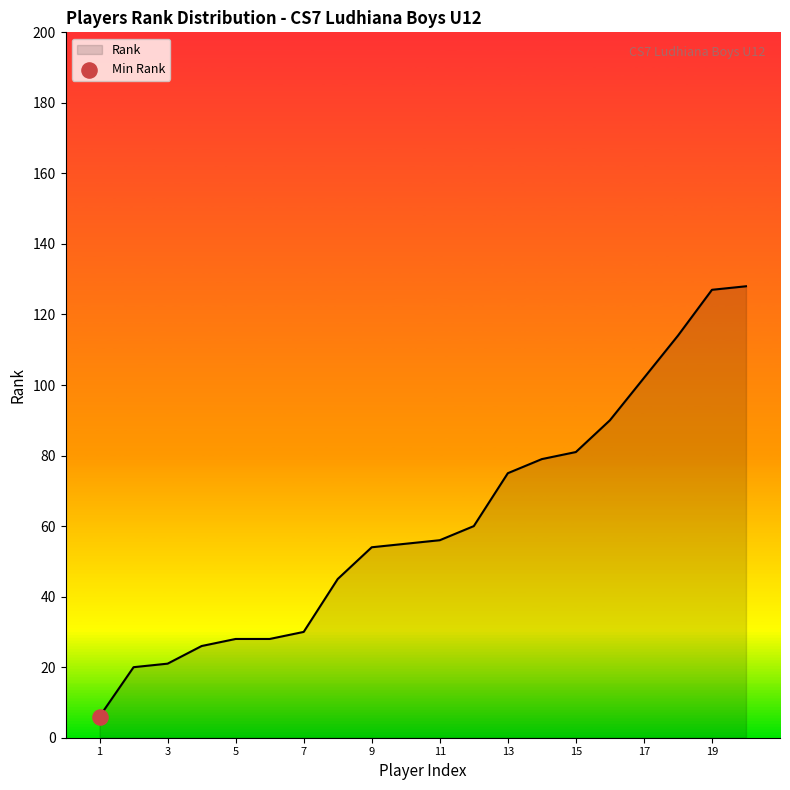

What is the greatest value displayed?

128